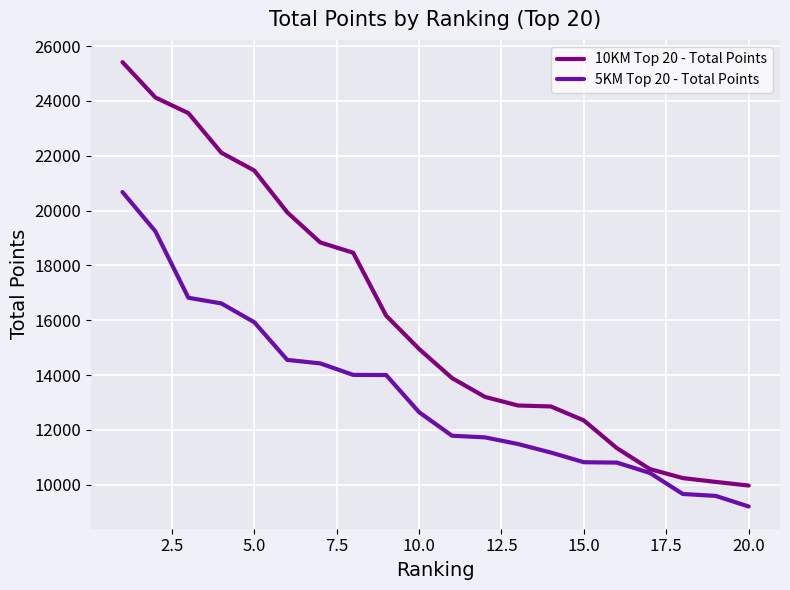

Does the chart have visible grid lines?

Yes